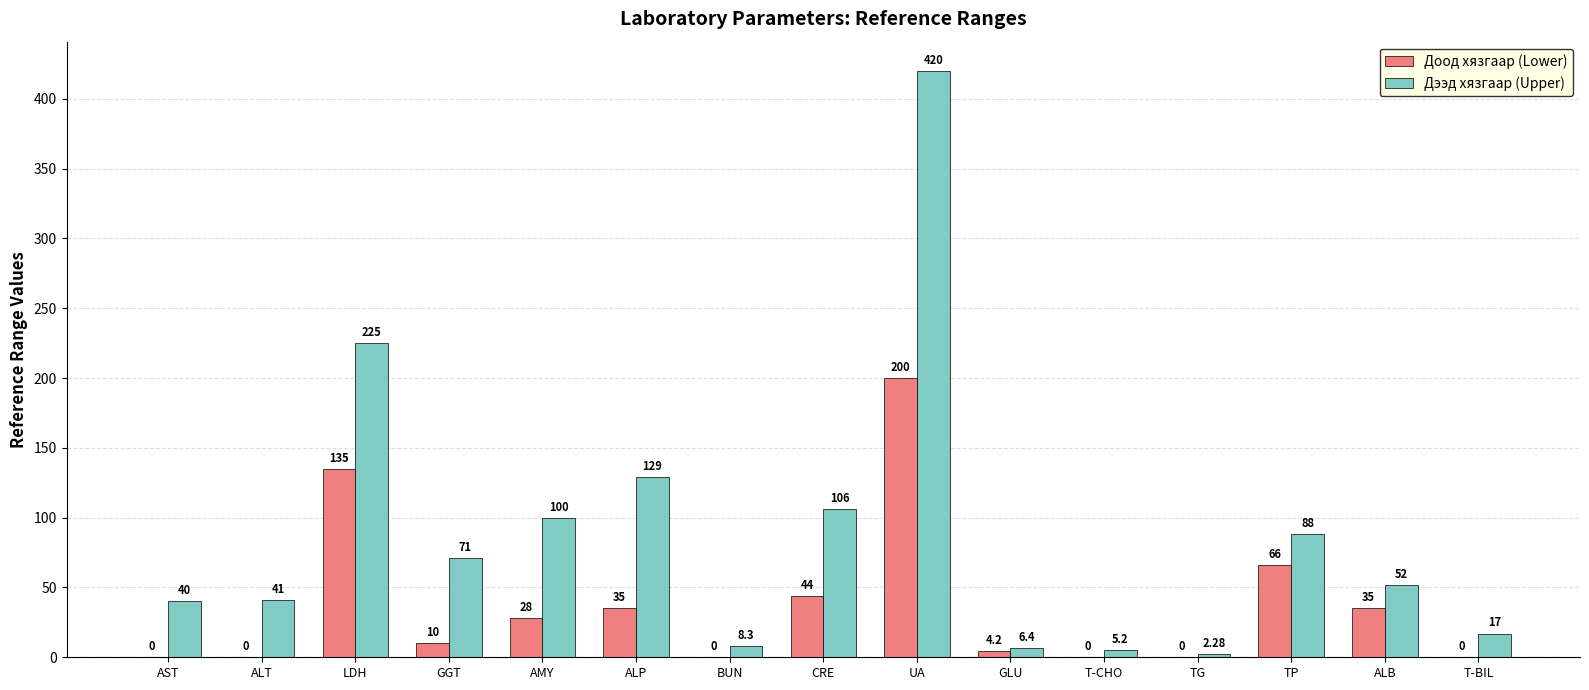

At which label does Доод хязгаар (Lower) reach its peak?

UA